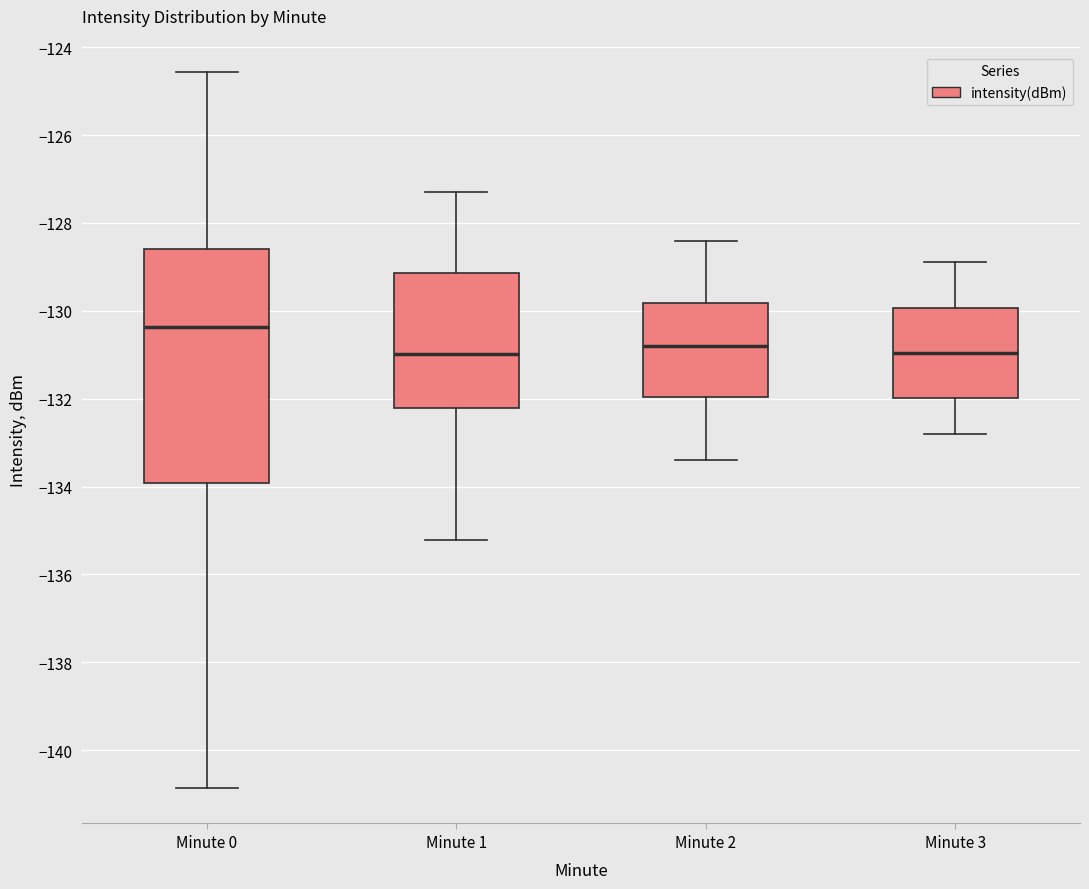

Which box is the tallest, from its lower edge to its upper edge?

Minute 0